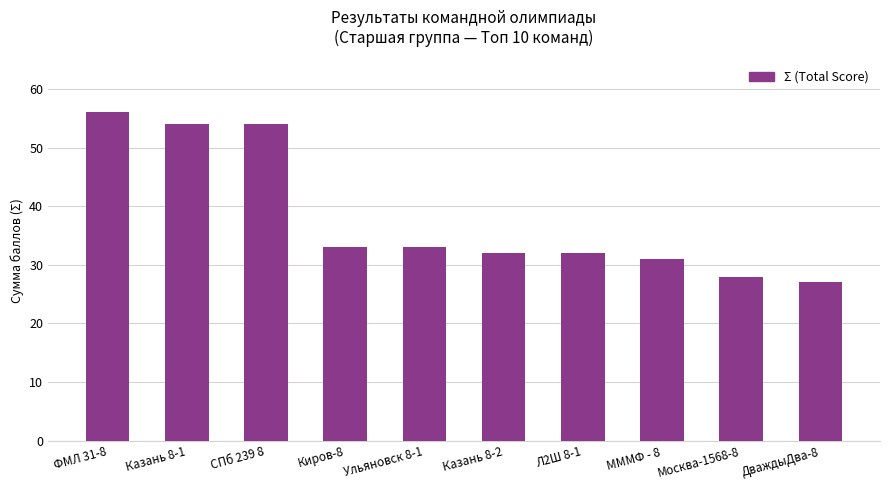

What is the label of the 1st bar from the right?

ДваждыДва-8